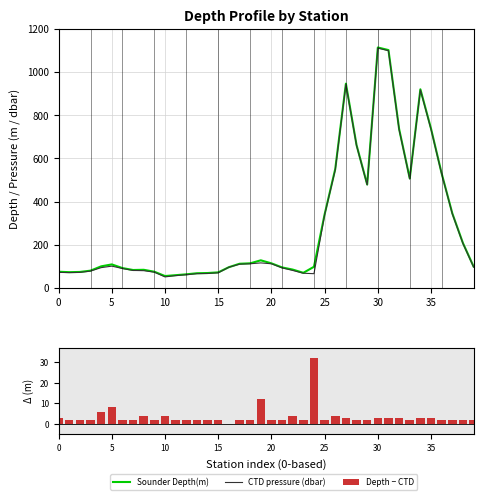

Does the chart contain stacked bars?

No